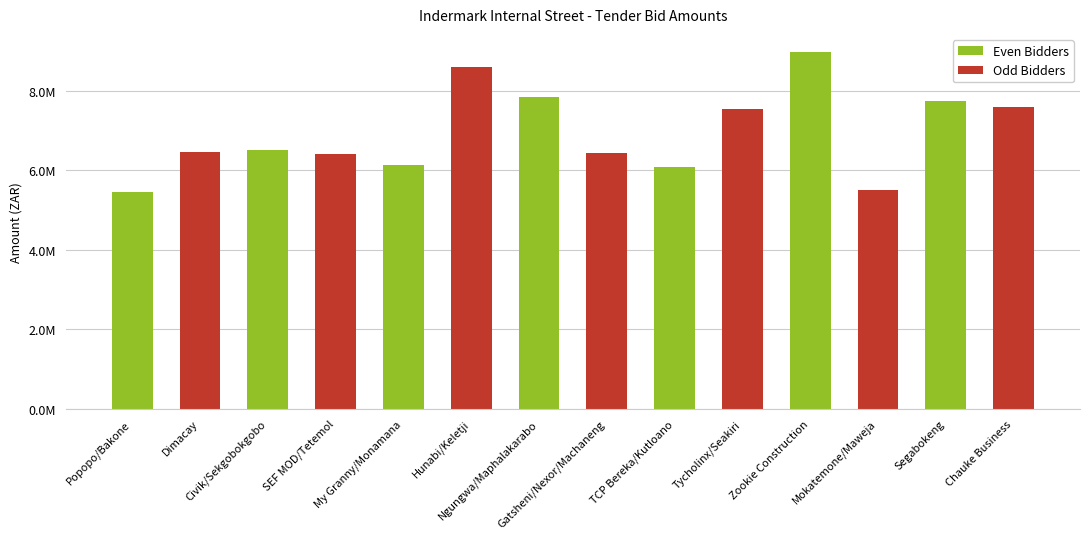

List the labels in order of value, largest first.

Zookie Construction, Hunabi/Keletji, Ngungwa/Maphalakarabo, Segabokeng, Chauke Business, Tycholinx/Seakiri, Civik/Sekgobokgobo, Dimacay, Gatsheni/Nexor/Machaneng, SEF MOD/Tetemol, My Granny/Monamana, TCP Bereka/Kutloano, Mokatemone/Maweja, Popopo/Bakone